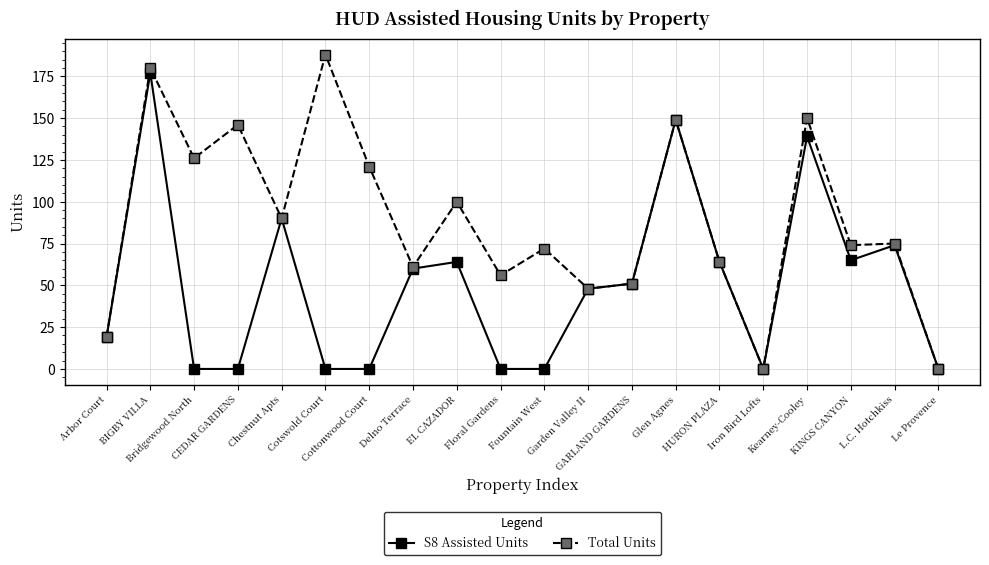

Is it true that Total Units equals 51 at GARLAND GARDENS?

True